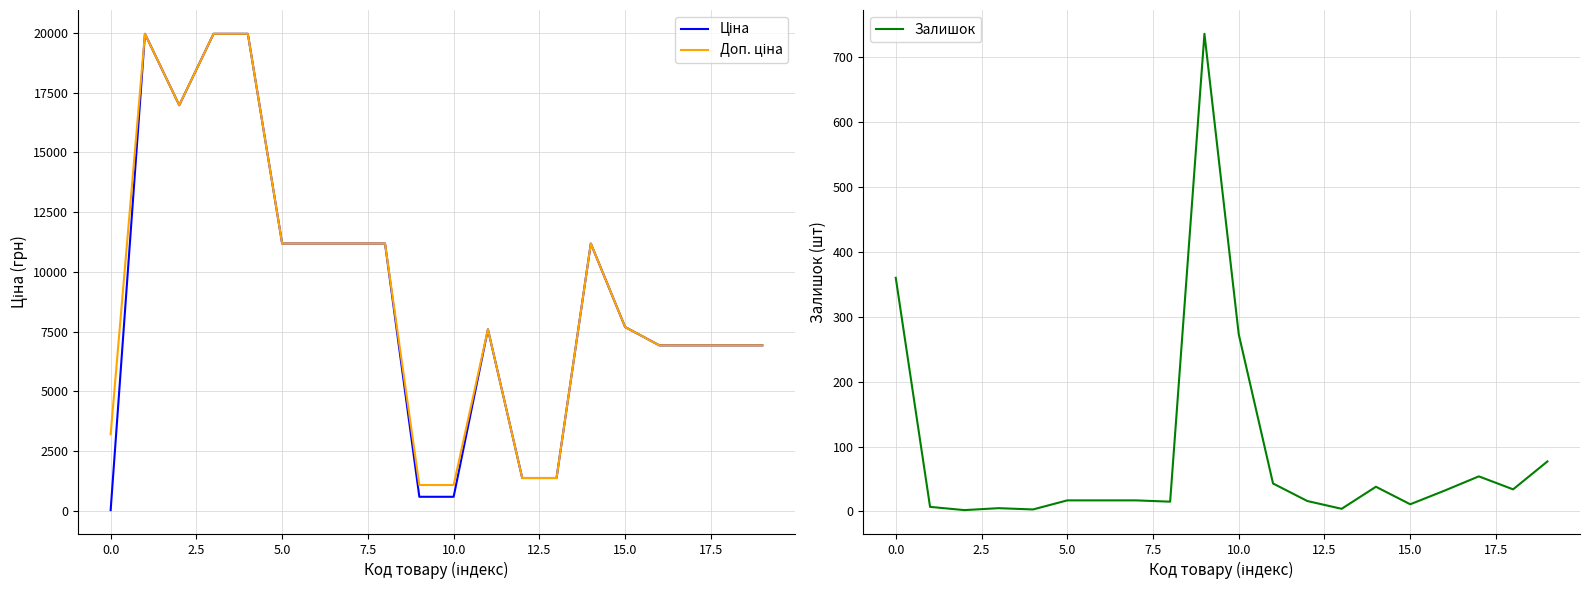

Is it true that Залишок equals 360 at 0.0?

True